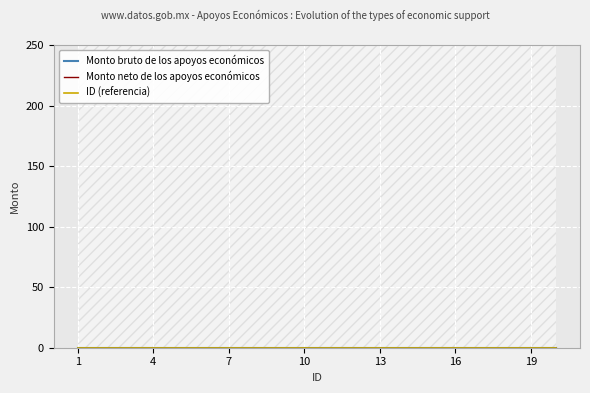

Is the value of Monto neto de los apoyos económicos at 6 greater than the value of Monto bruto de los apoyos económicos at 3?

No